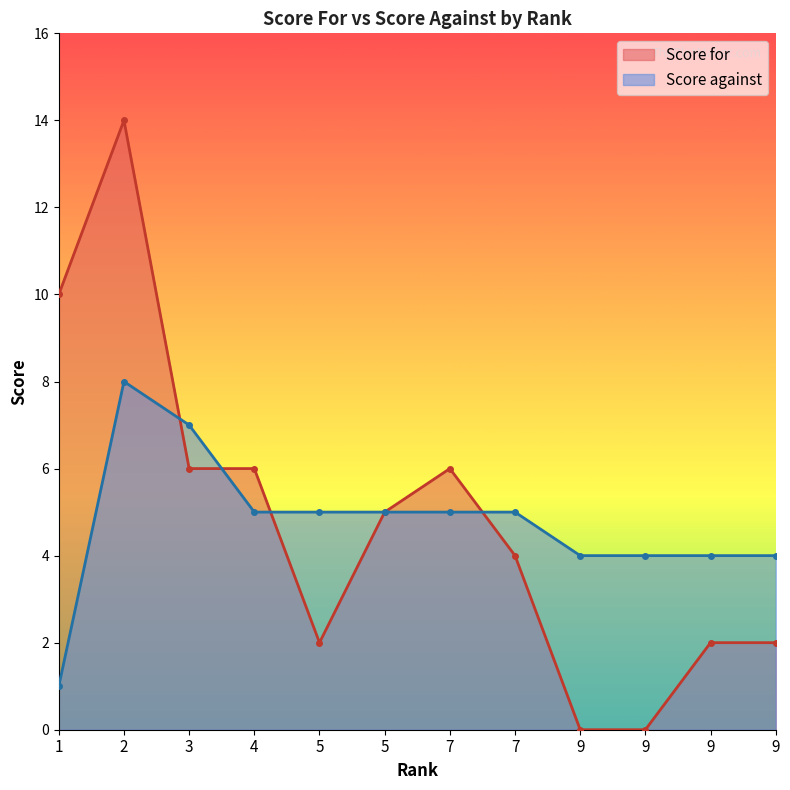

Is it true that Score against equals 3 at 2?

False